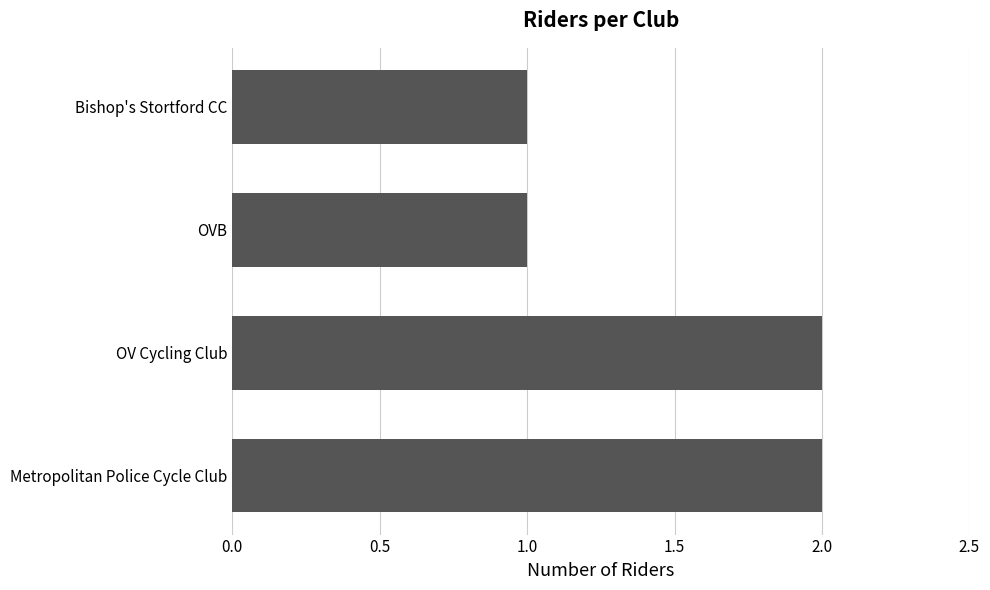

Is it true that the value at OVB is 1?

True